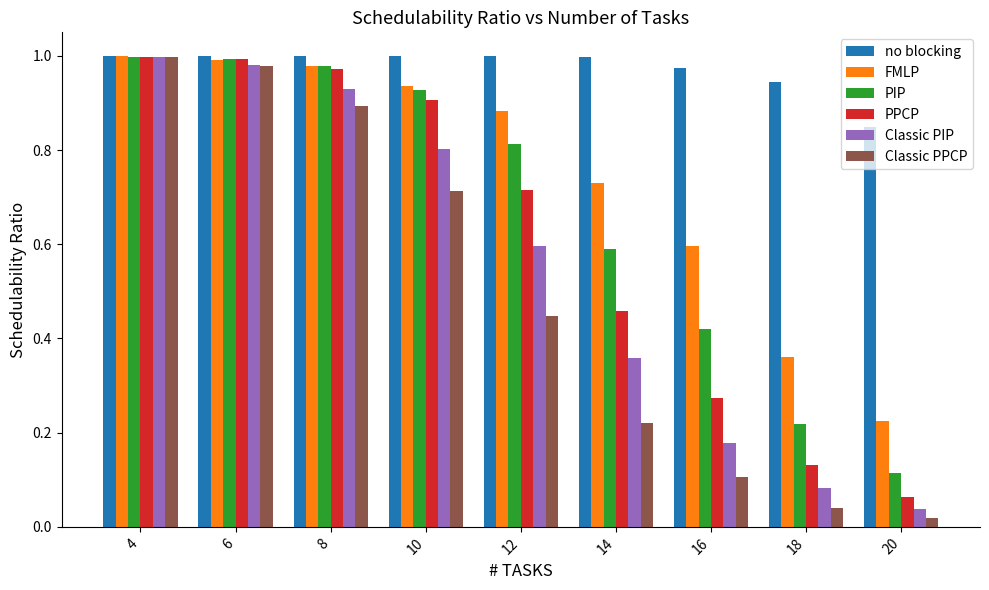

What is the sum of all no blocking values?

8.8